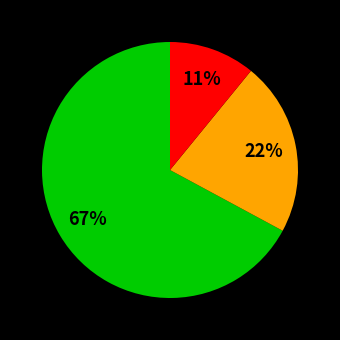

To the nearest percent, what is the difference between the largest and smallest slice percentages?

56%